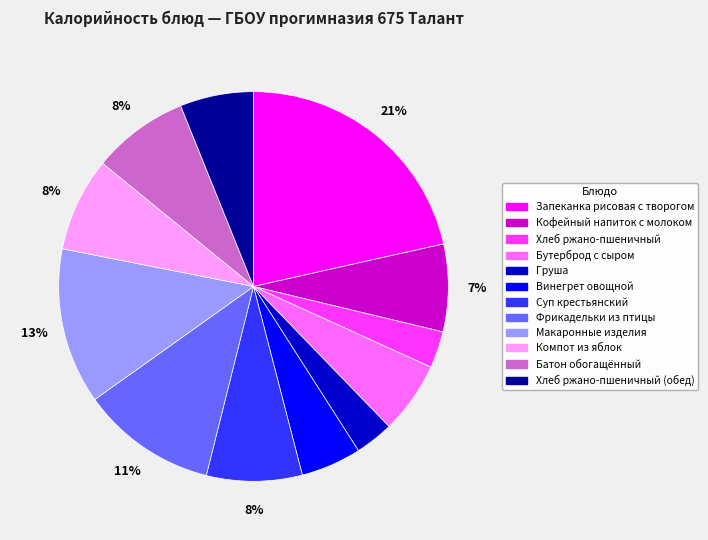

Is there a majority slice in this chart?

No